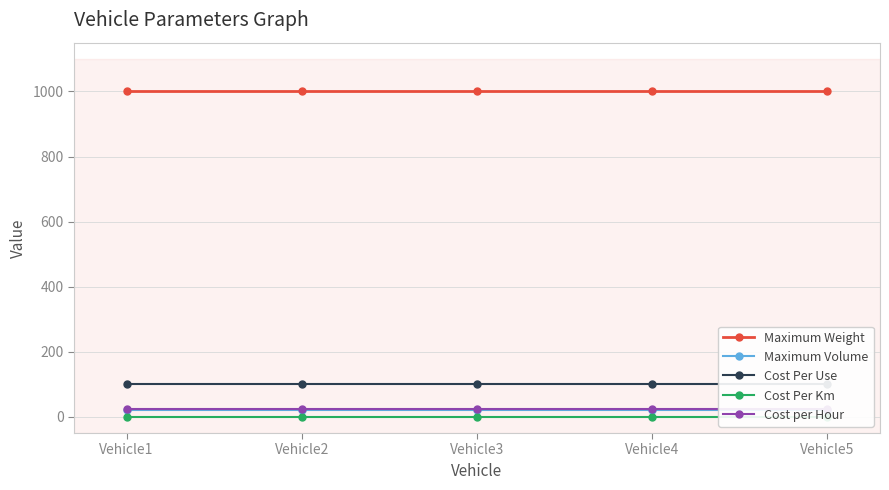

Reading left to right, extract all data points from this chart.

Maximum Weight: 1000.0	1000.0	1000.0	1000.0	1000.0
Maximum Volume: 20.0	20.0	20.0	20.0	20.0
Cost Per Use: 100.0	100.0	100.0	100.0	100.0
Cost Per Km: 0.1	0.1	0.1	0.1	0.1
Cost per Hour: 25.0	25.0	25.0	25.0	25.0